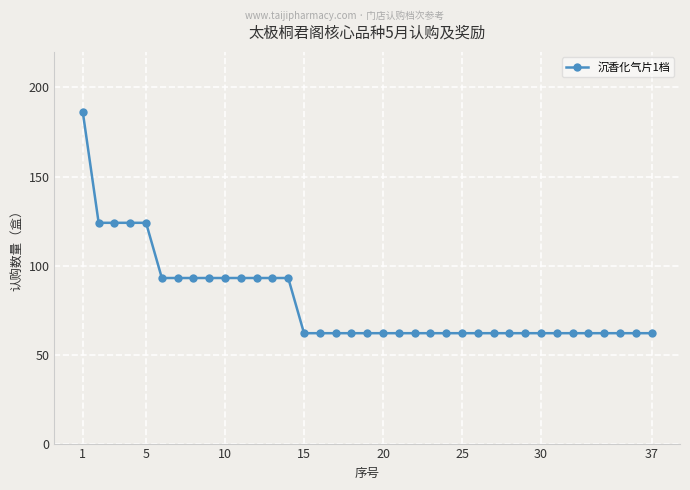

What is the value of the 12th point from the left?

93